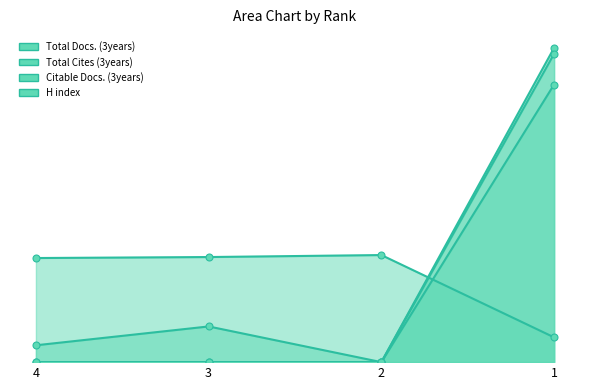

Reading right to left, list all the values displayed in this chart.

Total Docs. (3years): 1=317	2=0	3=0	4=0
Total Cites (3years): 1=317	2=0	3=0	4=0
Citable Docs. (3years): 1=311	2=0	3=36	4=17
H index: 1=25	2=108	3=106	4=105